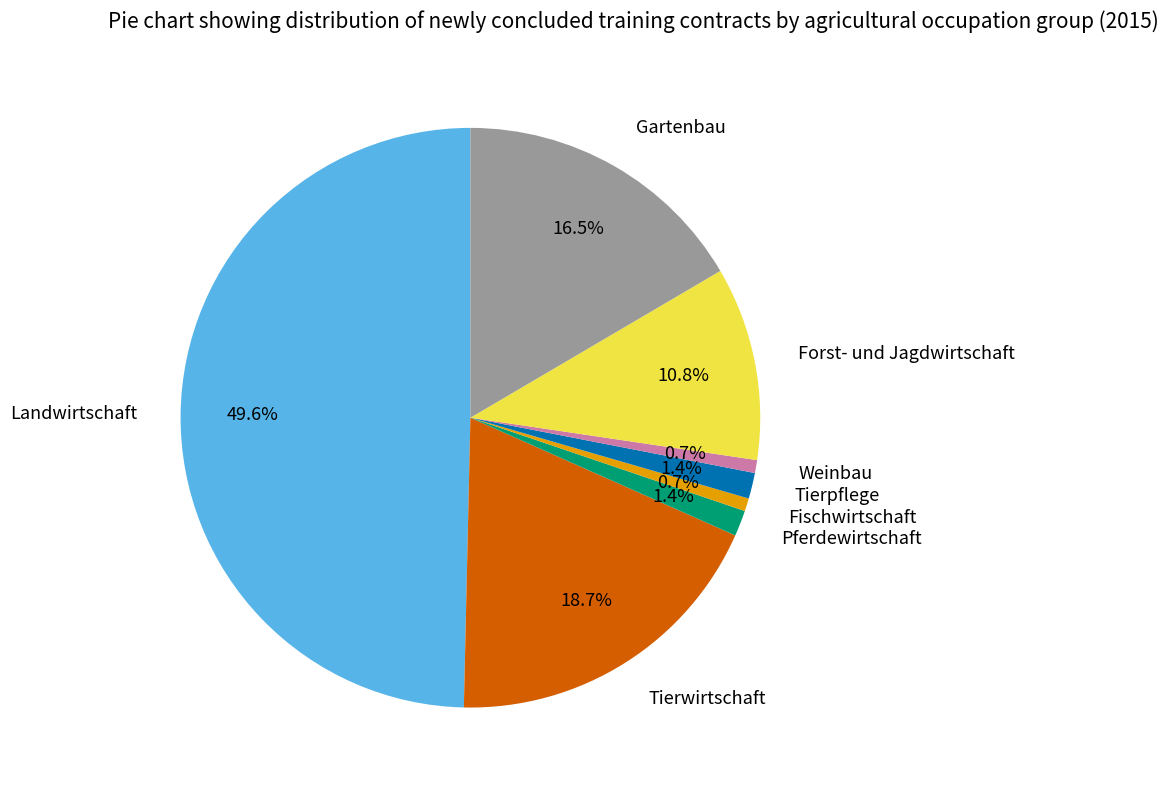

Is the sum of Landwirtschaft and Forst- und Jagdwirtschaft greater than half?

Yes